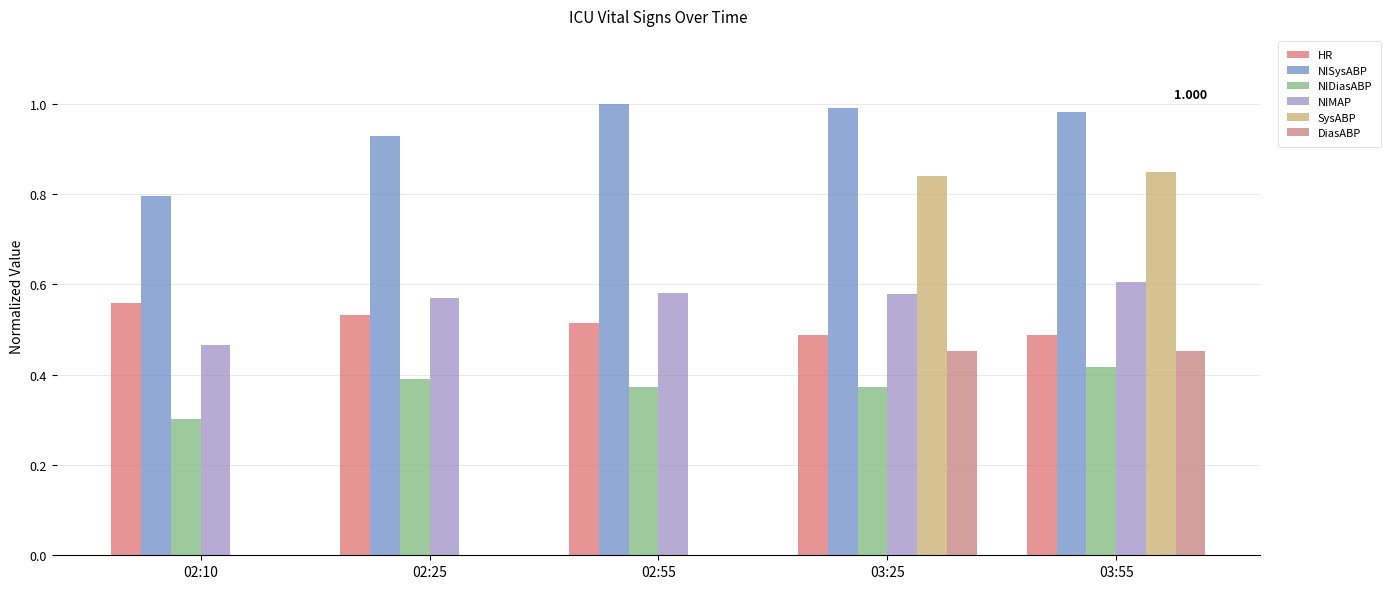

What position from the left is 02:10?

1